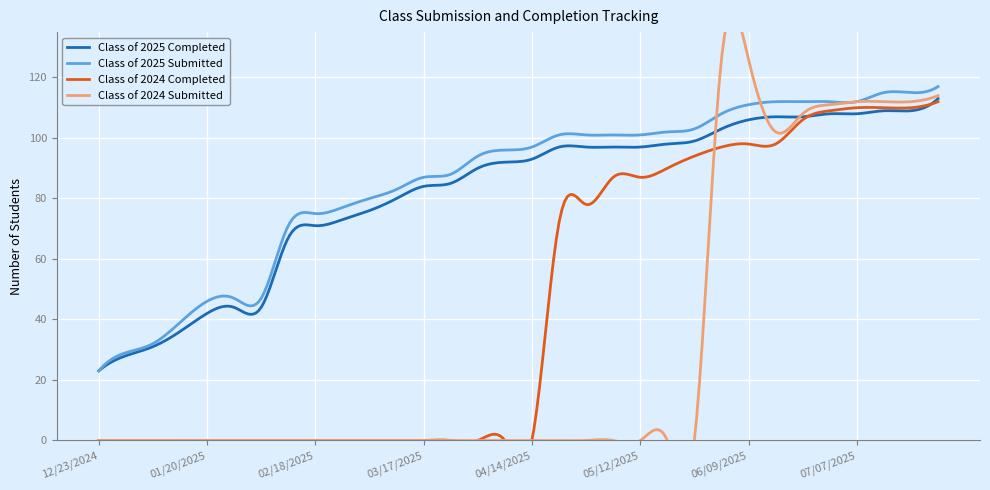

Does the chart display data point markers on the line(s)?

No